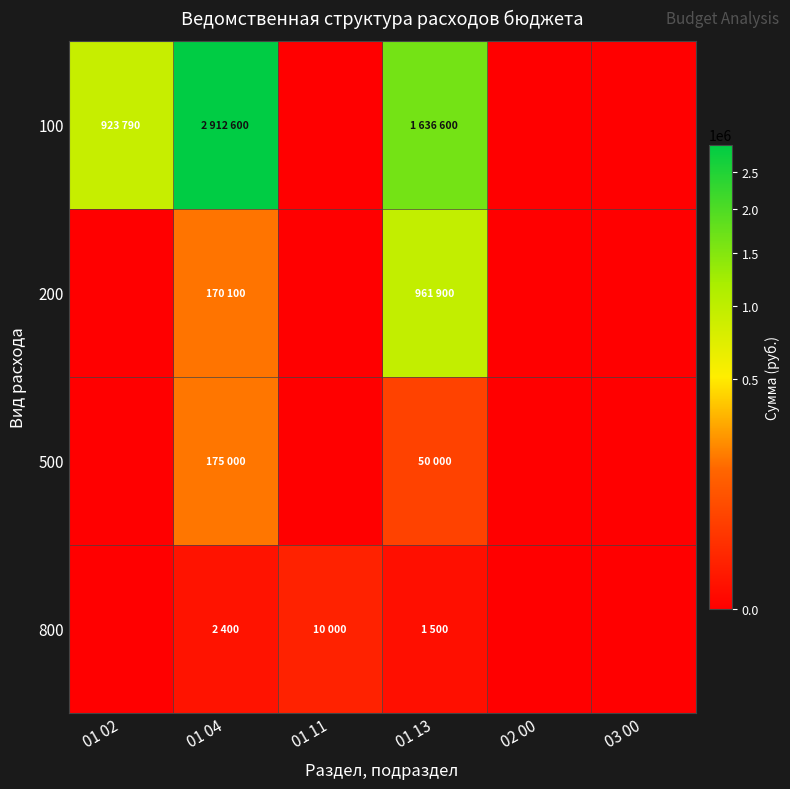

Rank the series at 01 11 from lowest to highest value.

100, 200, 500, 800